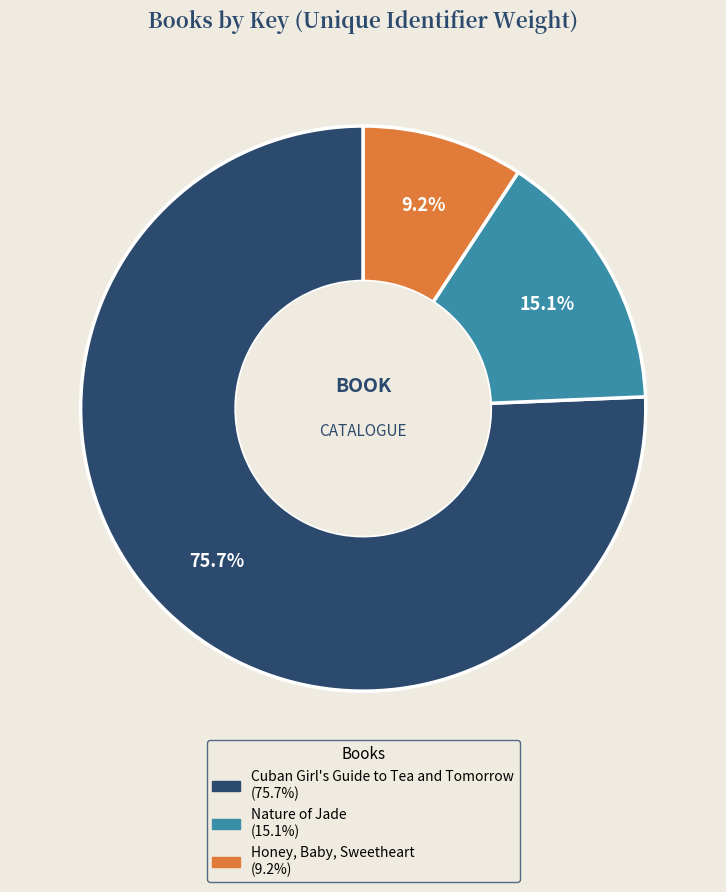

Do Cuban Girl's Guide to Tea and Tomorrow and Nature of Jade together represent more than half of the pie?

Yes